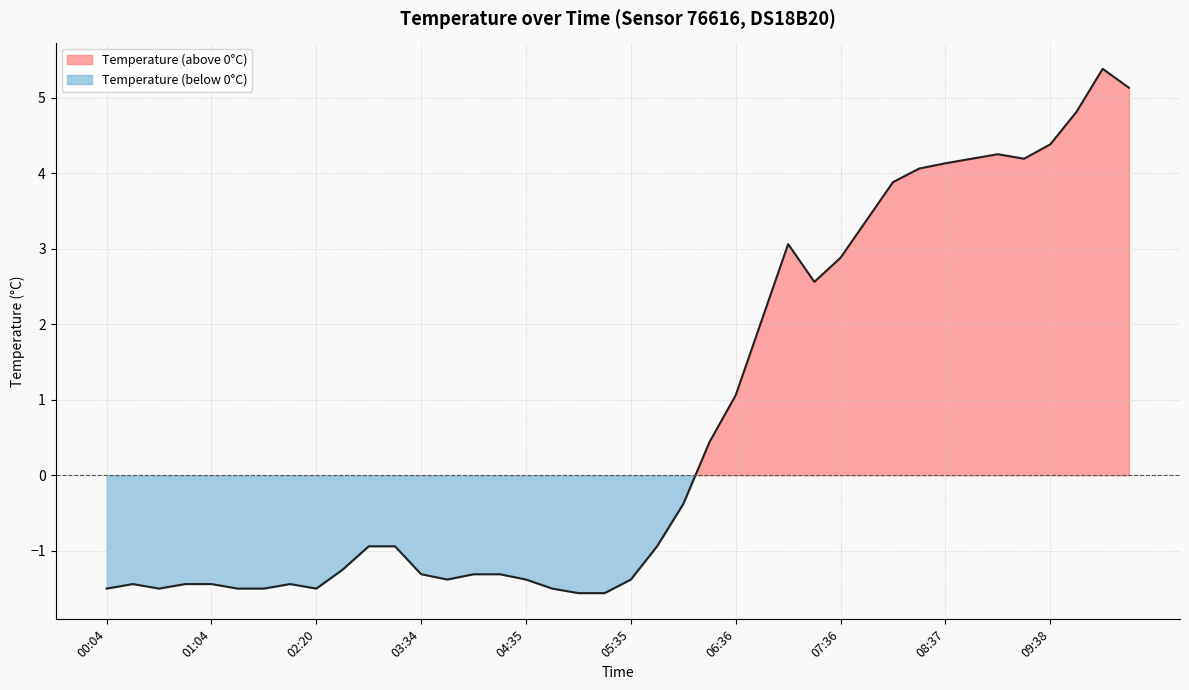

What is the maximum value shown in the chart?

5.4